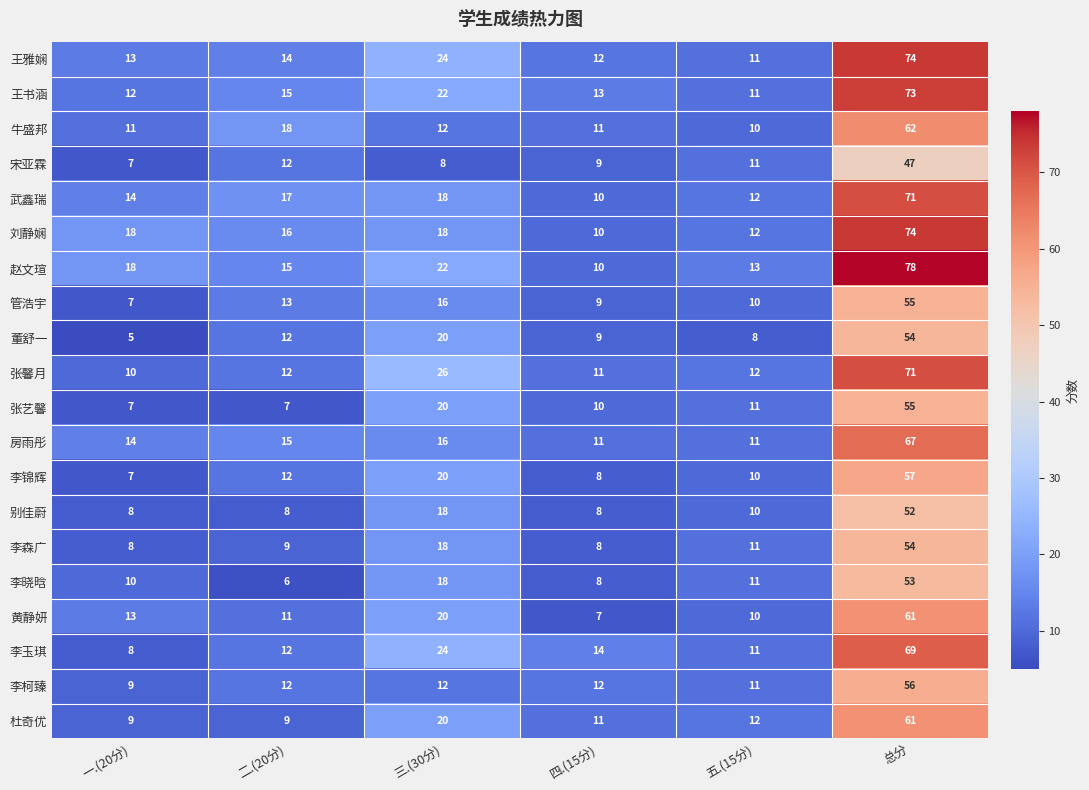

How many categories are shown in the chart?

6